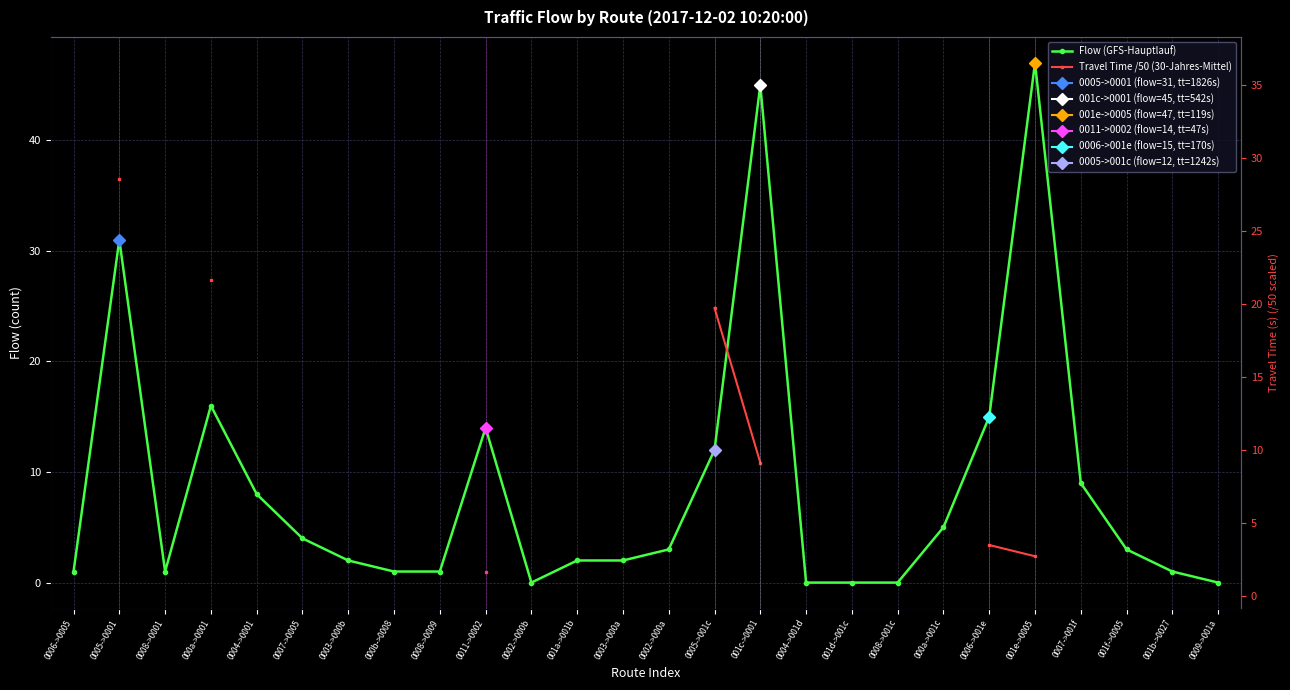

Is this an area chart (filled region under the line)?

No